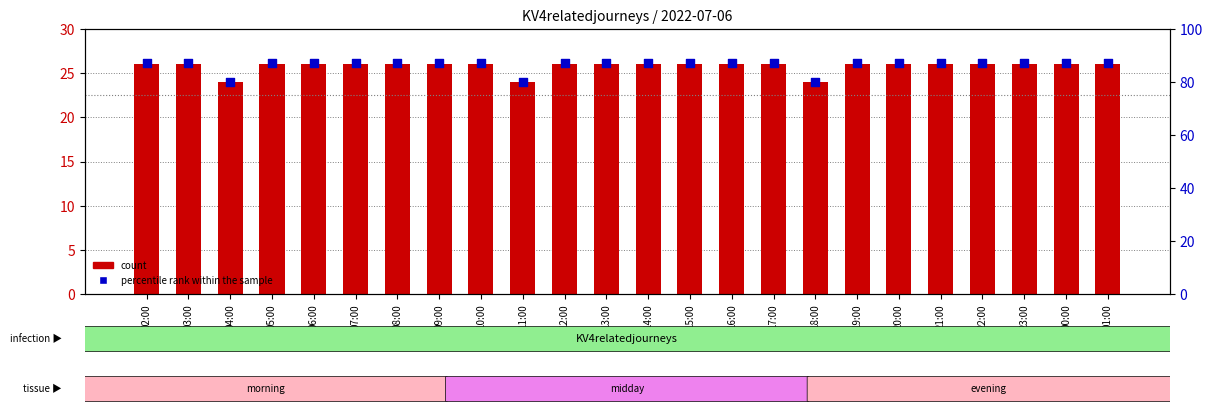

What are all the series names shown in the legend?

count, percentile rank within the sample